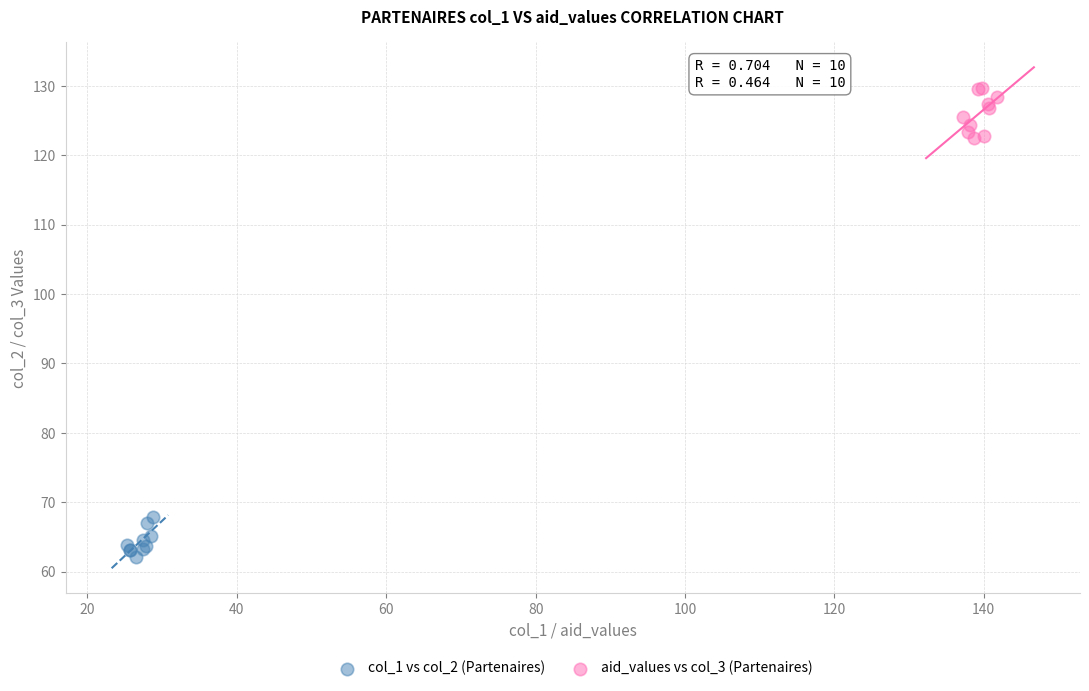

Which series reaches the minimum Y coordinate?

col_1 vs col_2 (Partenaires)